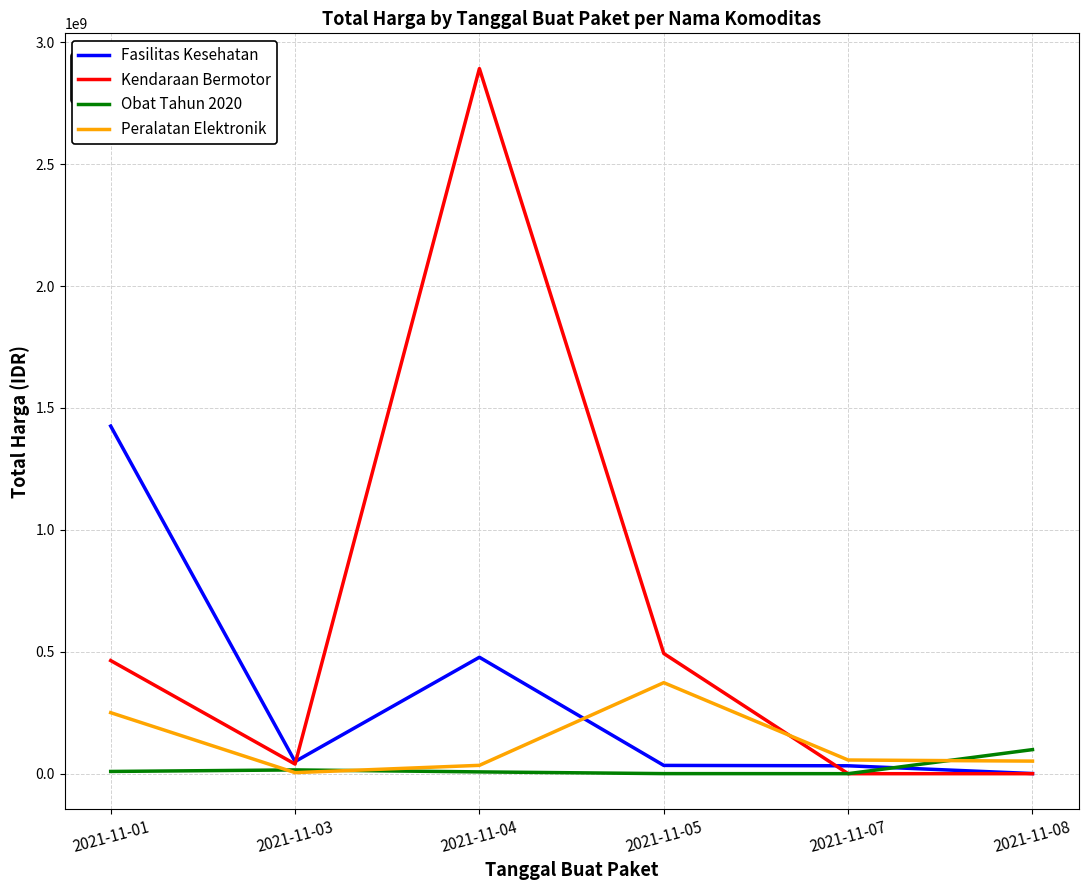

Which series has the largest total across all categories?

Kendaraan Bermotor